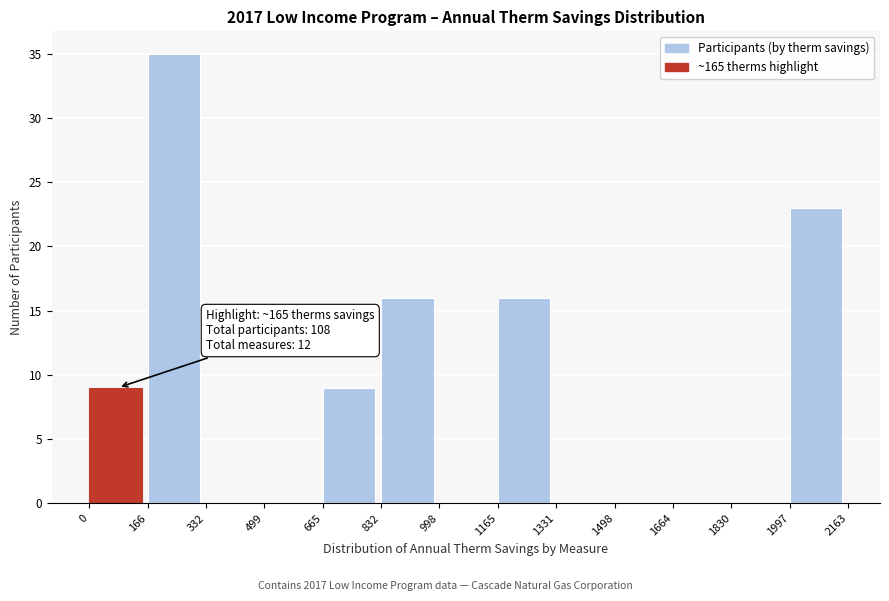

Over which range of the x-axis is the bar tallest?

166 to 332